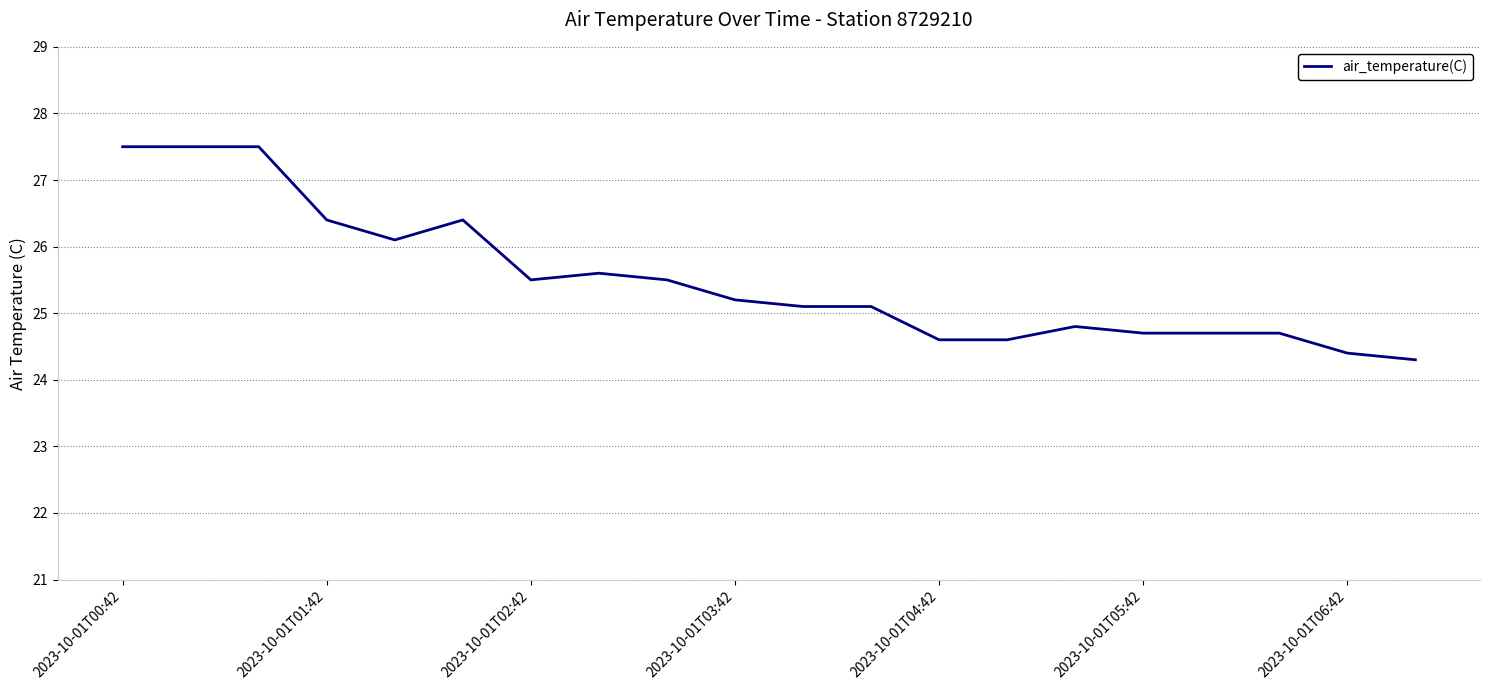

What is the greatest value displayed?

27.5